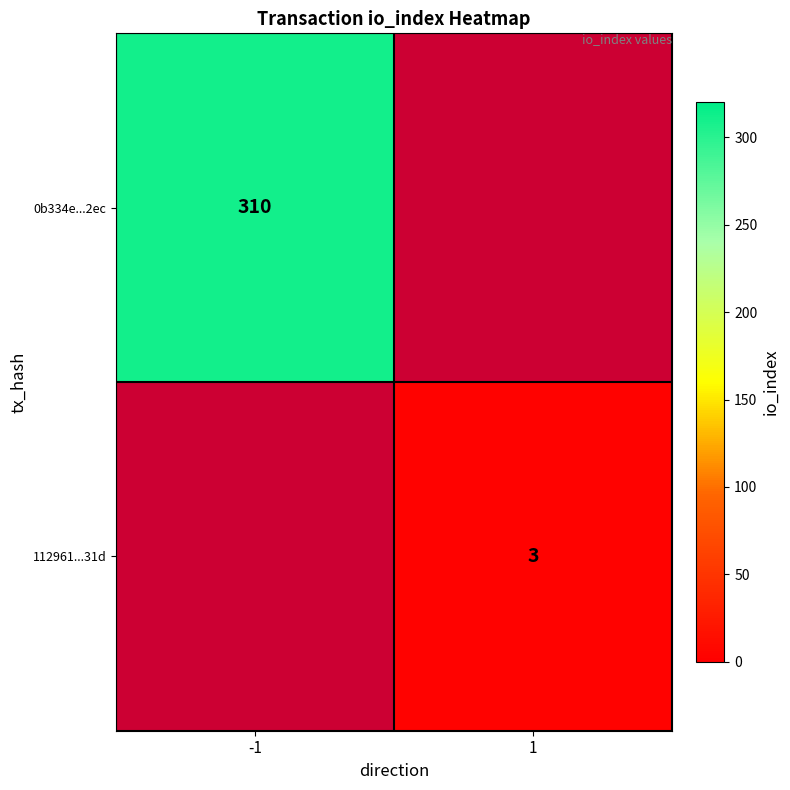

The 0b334e...2ec series shows 494 at -1. True or false?

False